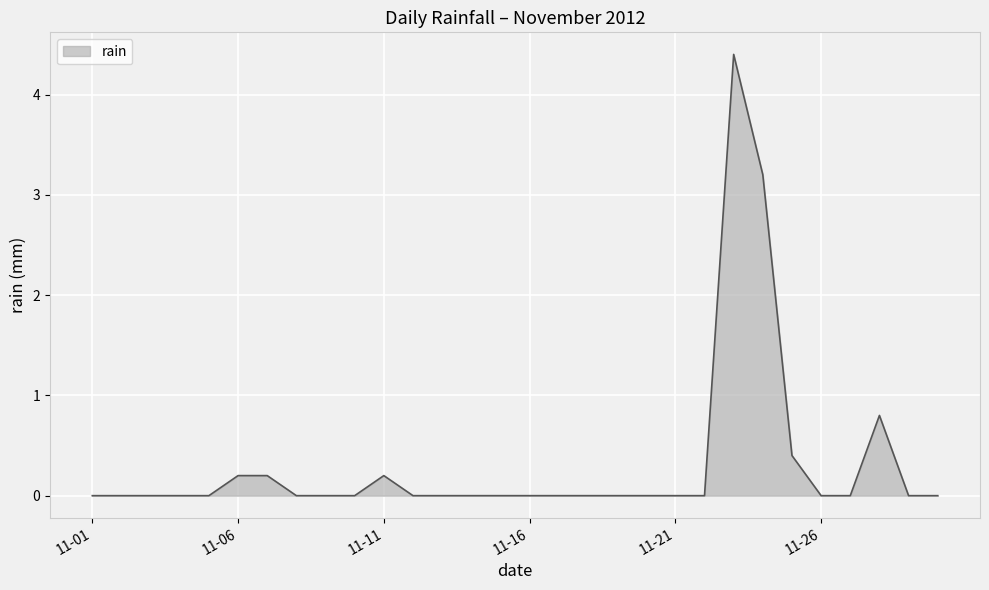

What is the difference between the maximum and minimum values?

4.4